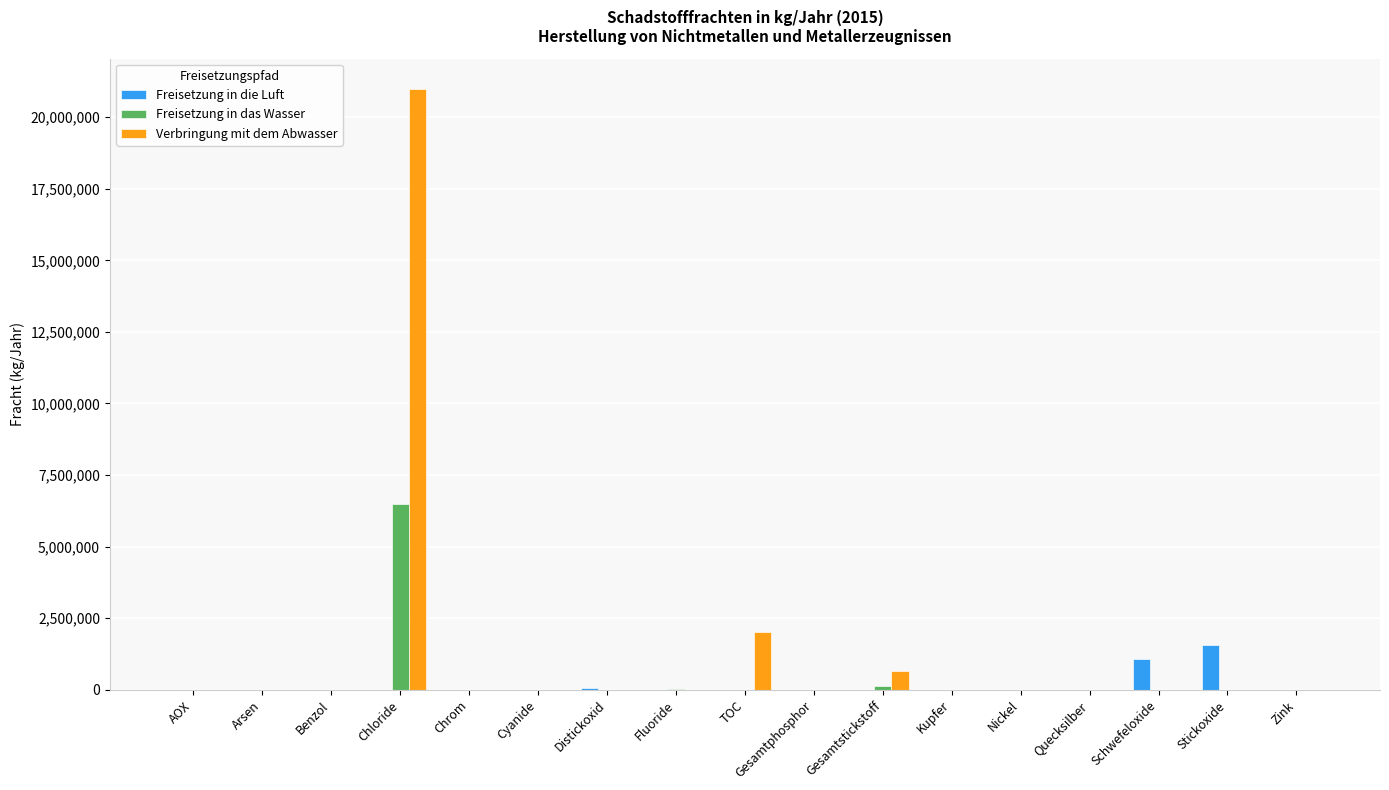

Which category has the highest value across all series?

Chloride